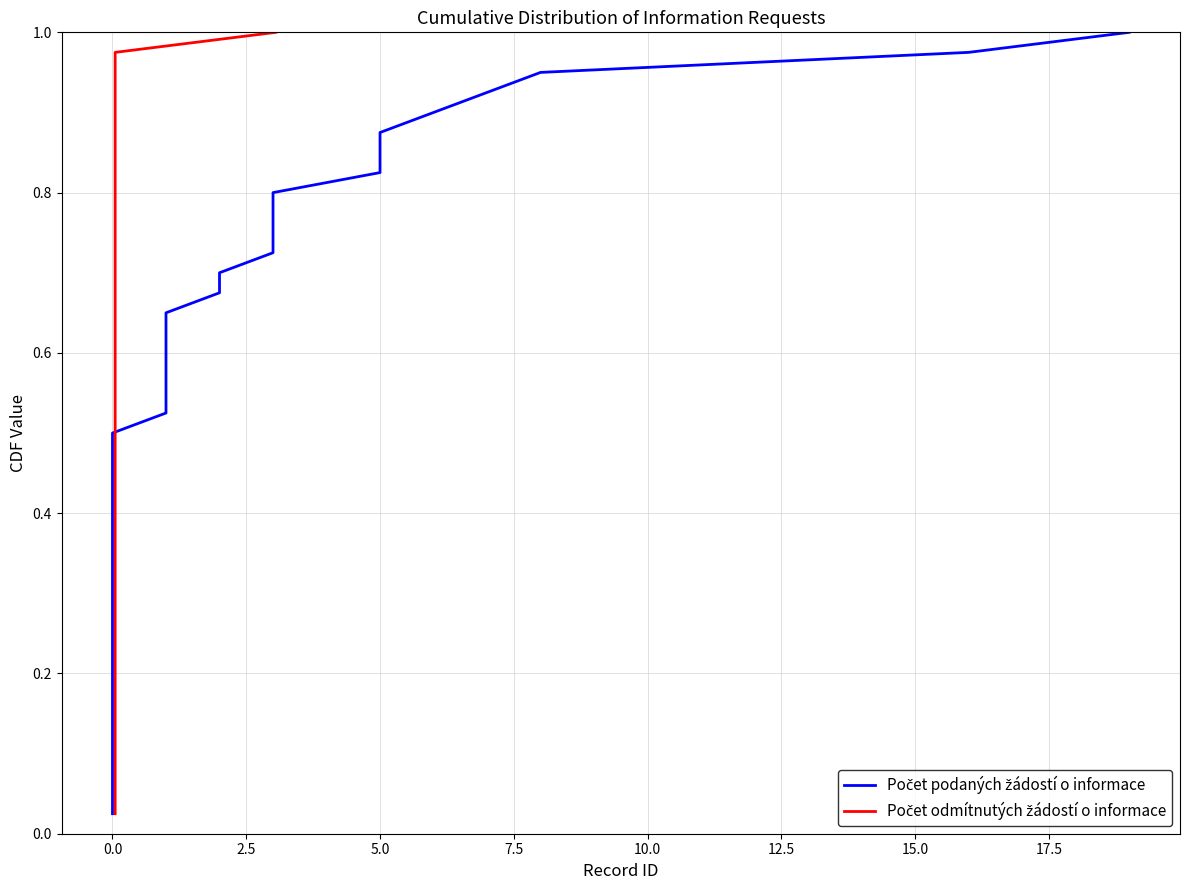

Is it true that Počet odmítnutých žádostí o informace equals 0.4 at 38?

False